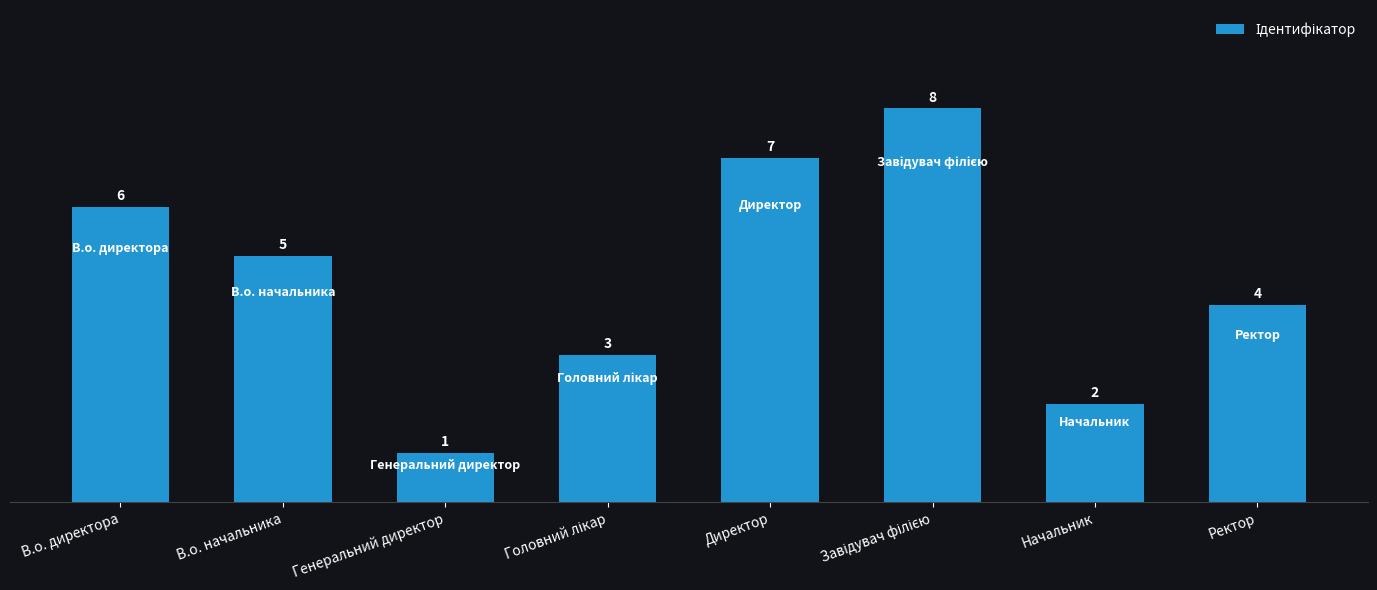

Does the chart contain any negative values?

No